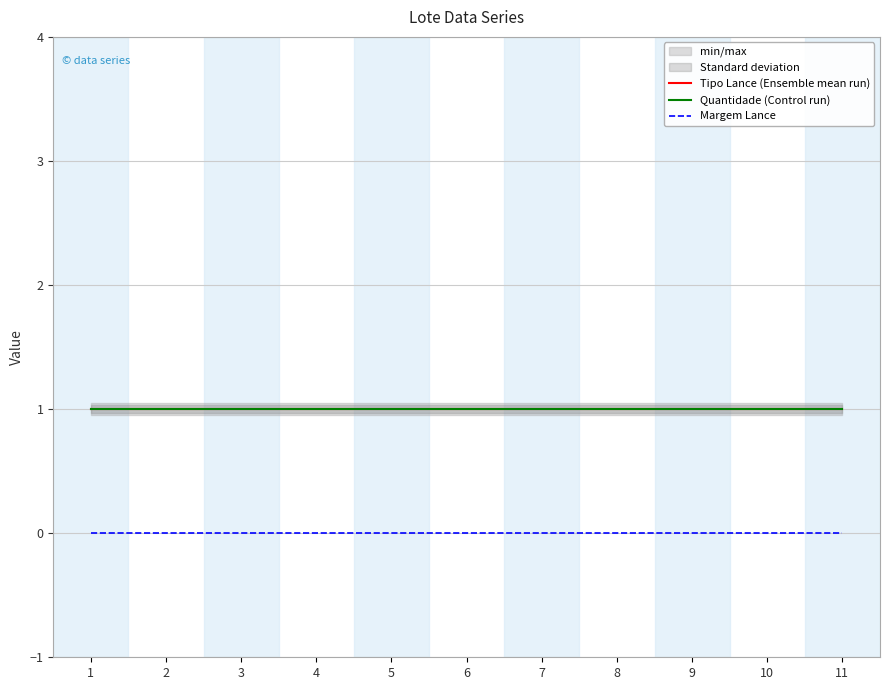

How many lines are shown in the chart?

3